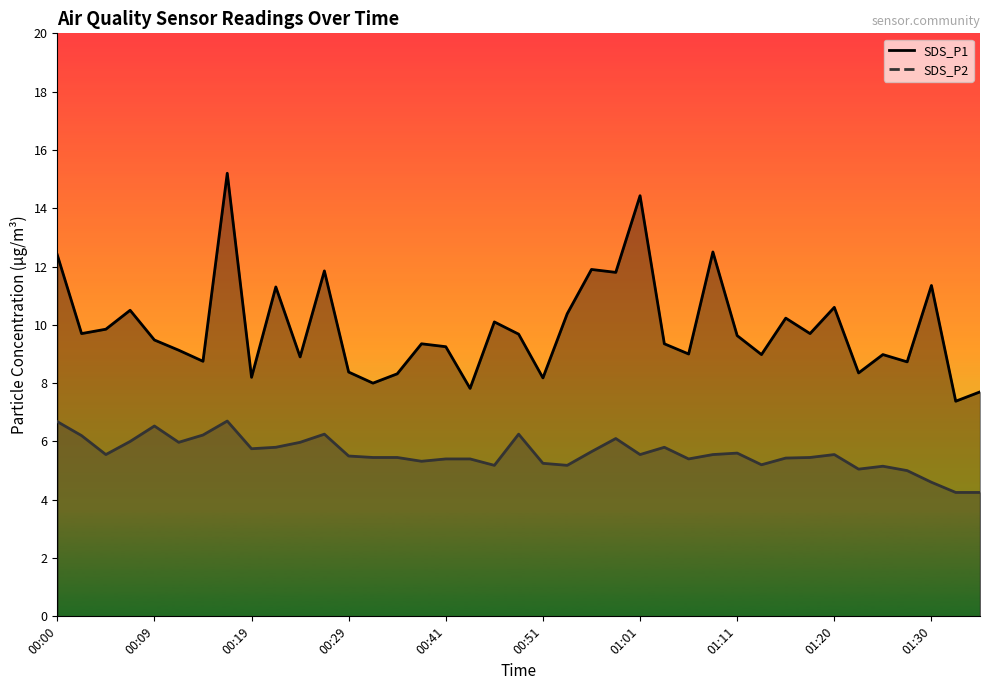

The value of SDS_P1 at 00:19 is 8.2. True or false?

True